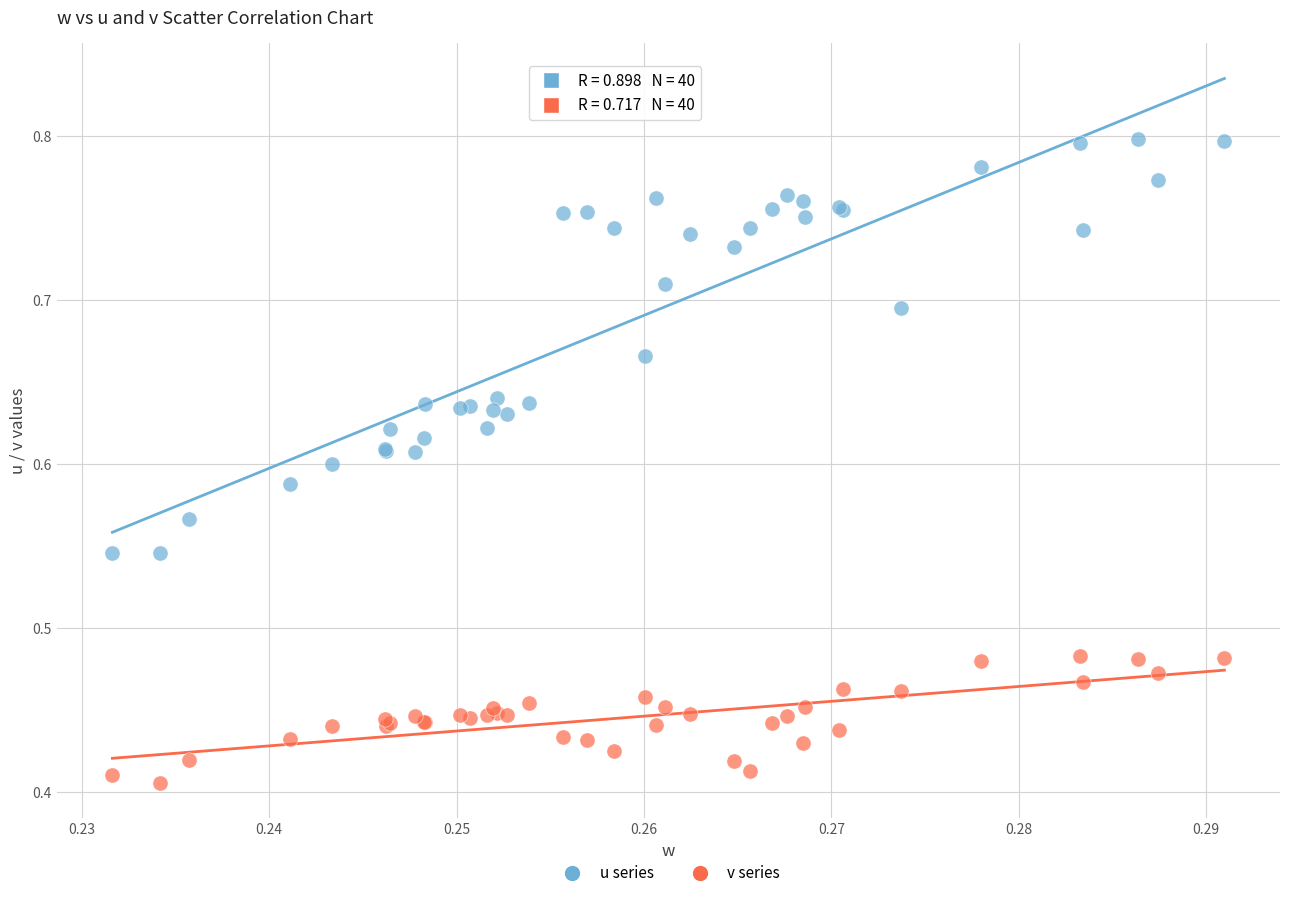

Which series has the widest spread of Y values?

u series